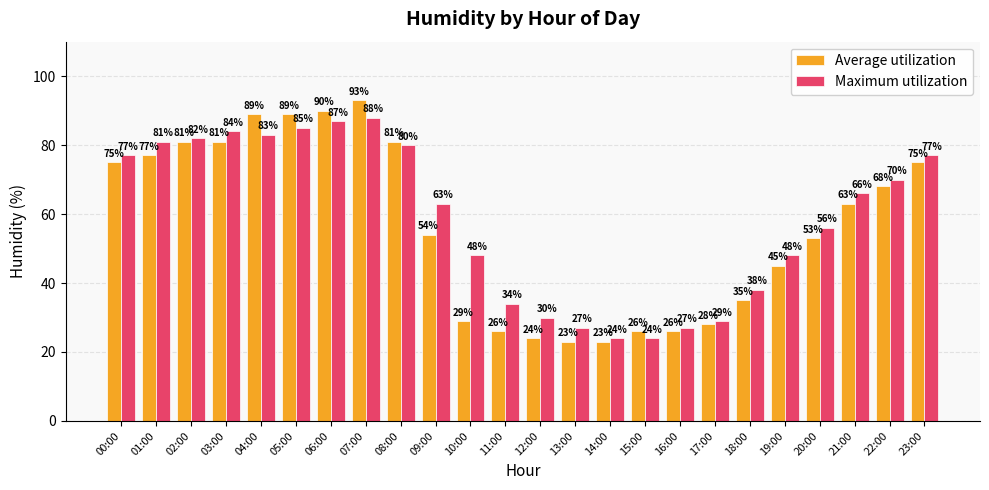

Where does the Average utilization series first go above 63?

00:00